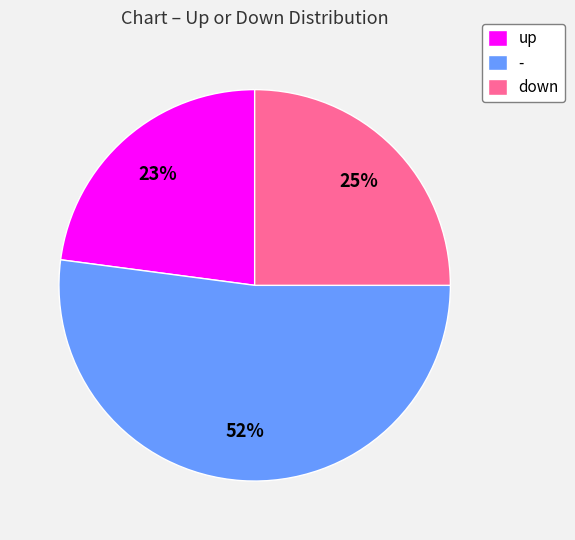

Which category accounts for the majority?

-